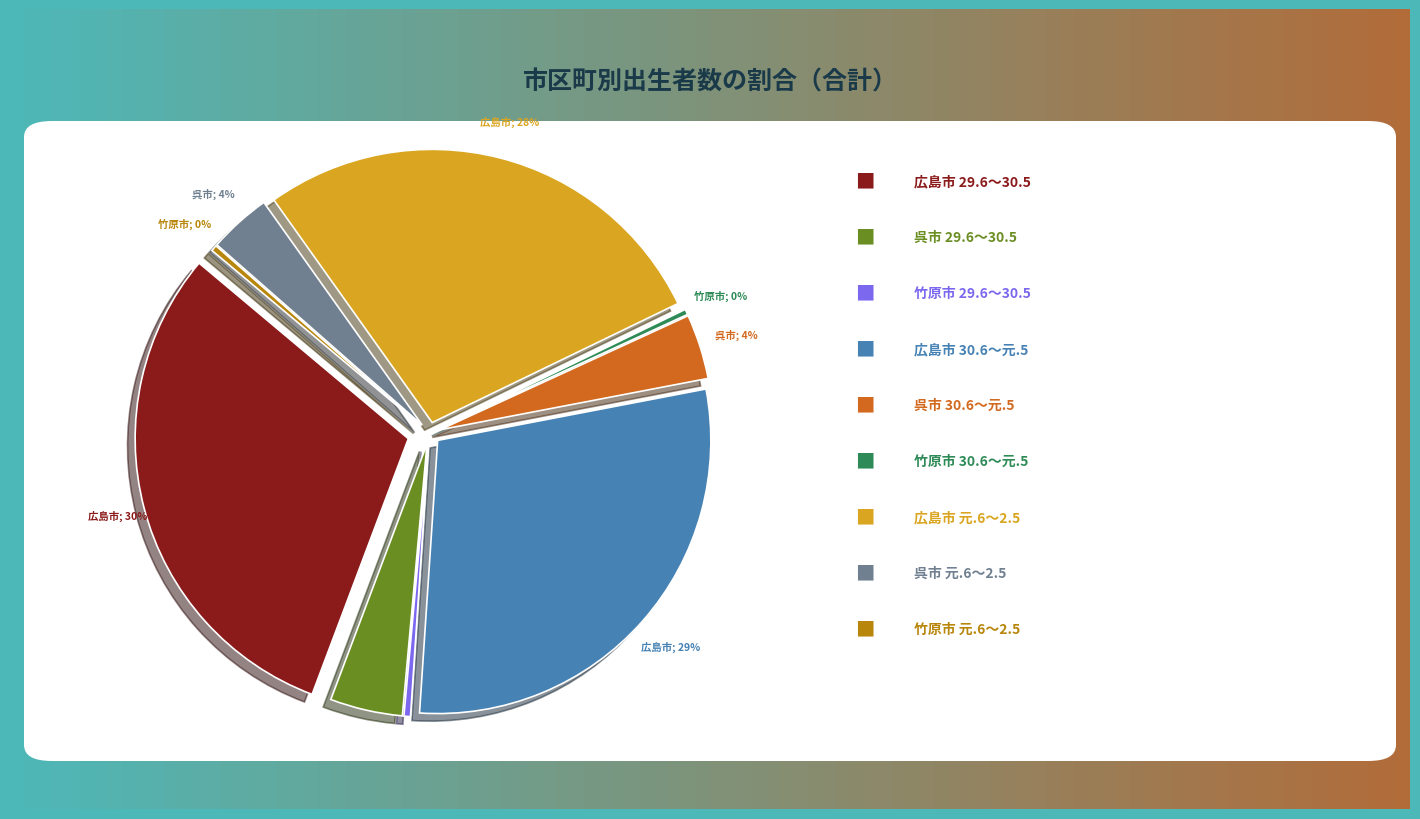

To the nearest percent, what is the combined percentage of 広島市 29.6～30.5 and 広島市 元.6～2.5?

58%